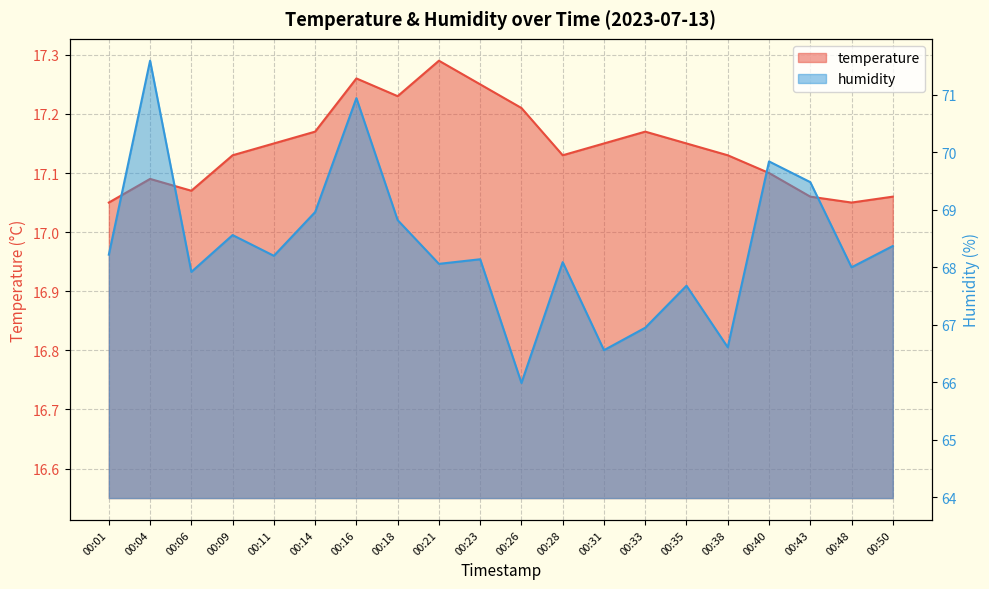

Does the chart have visible grid lines?

Yes